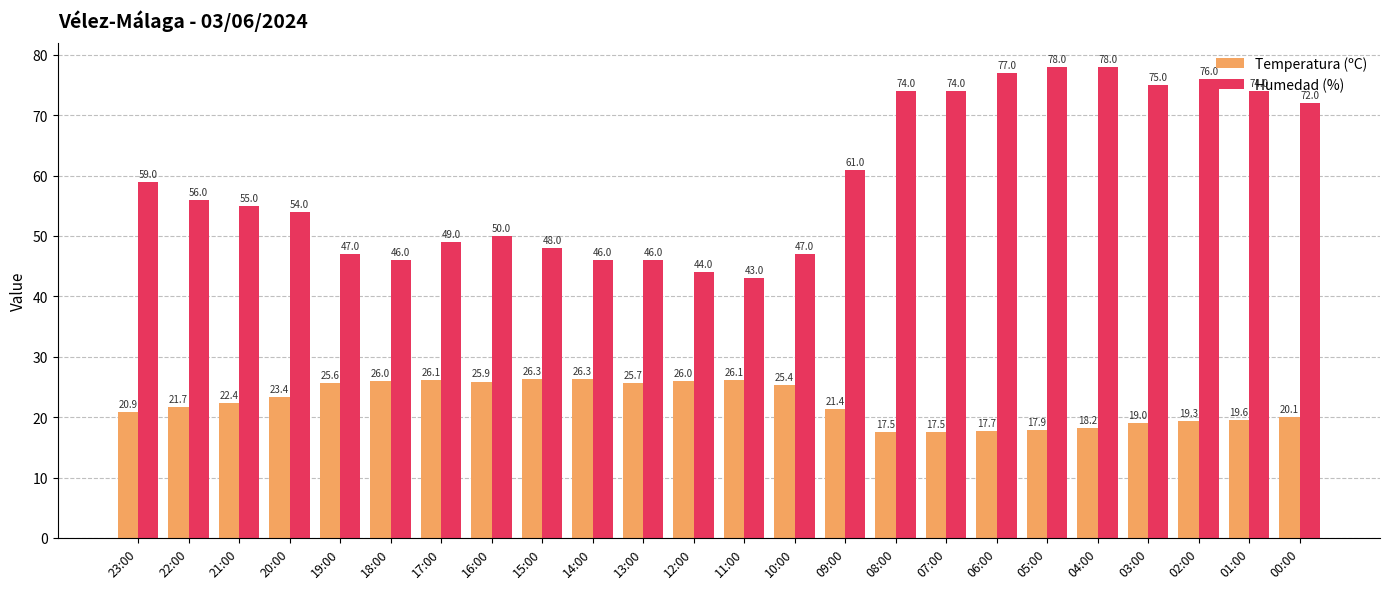

What is the difference between the Temperatura (ºC) values at 07:00 and 00:00?

2.6